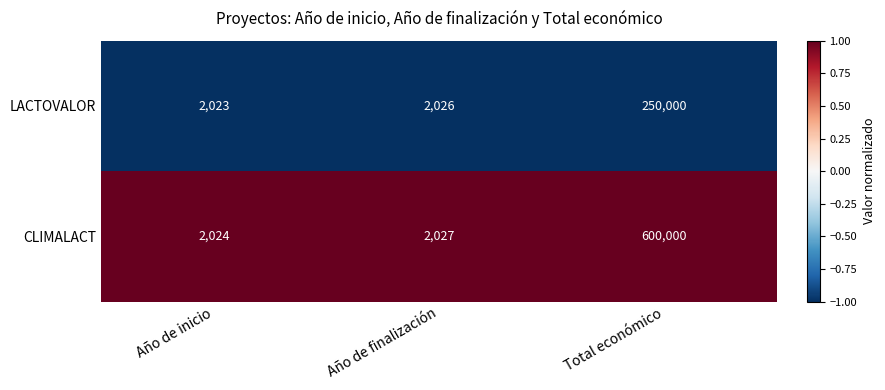

At which category is the sum across all series the highest?

Total económico